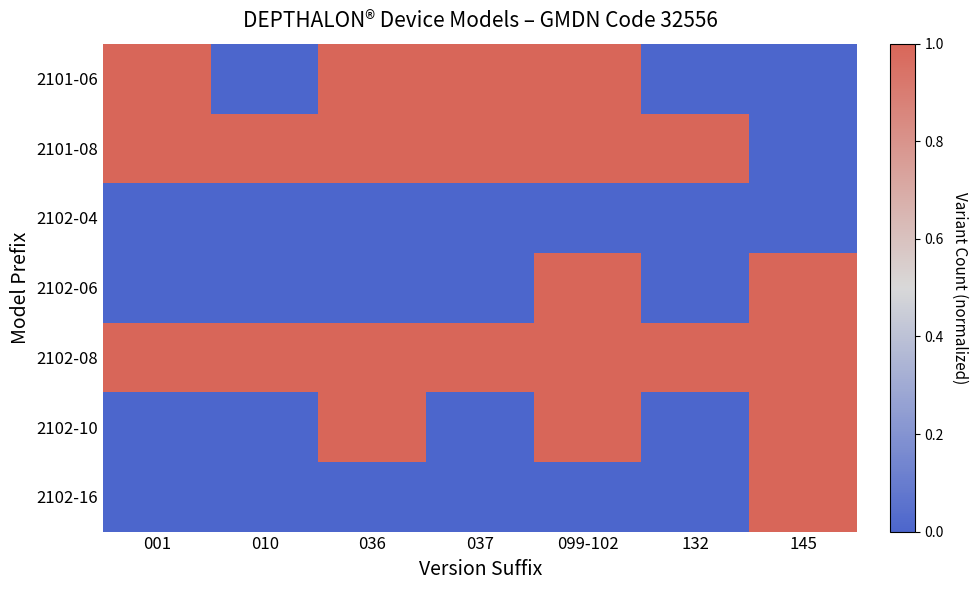

At how many categories does at least one series exceed 0?

7